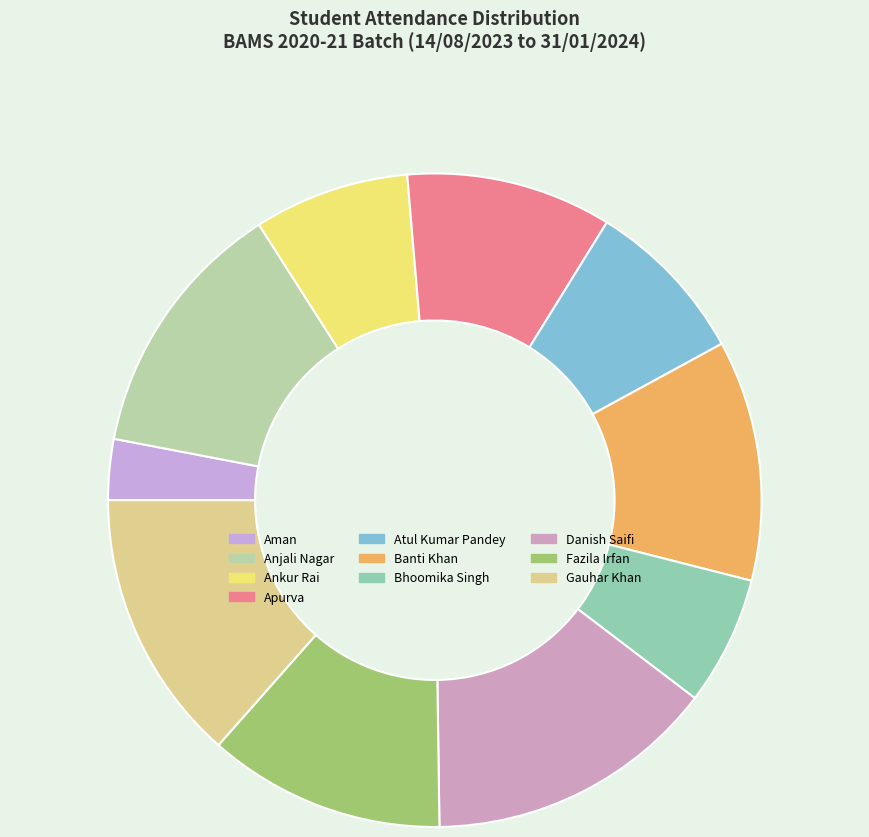

What is the ratio of the value at Anjali Nagar to the value at Gauhar Khan?

1.0